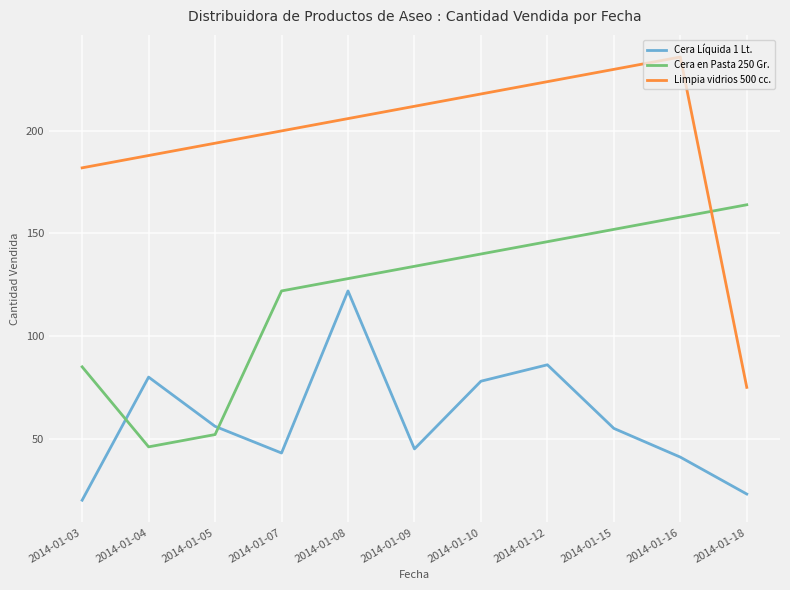

Reading left to right, transcribe all the data shown in this chart.

Cera Líquida 1 Lt.: 2014-01-03=20	2014-01-04=80	2014-01-05=56	2014-01-07=43	2014-01-08=122	2014-01-09=45	2014-01-10=78	2014-01-12=86	2014-01-15=55	2014-01-16=41	2014-01-18=23
Cera en Pasta 250 Gr.: 2014-01-03=85	2014-01-04=46	2014-01-05=52	2014-01-07=122	2014-01-08=128	2014-01-09=134	2014-01-10=140	2014-01-12=146	2014-01-15=152	2014-01-16=158	2014-01-18=164
Limpia vidrios 500 cc.: 2014-01-03=182	2014-01-04=188	2014-01-05=194	2014-01-07=200	2014-01-08=206	2014-01-09=212	2014-01-10=218	2014-01-12=224	2014-01-15=230	2014-01-16=236	2014-01-18=75